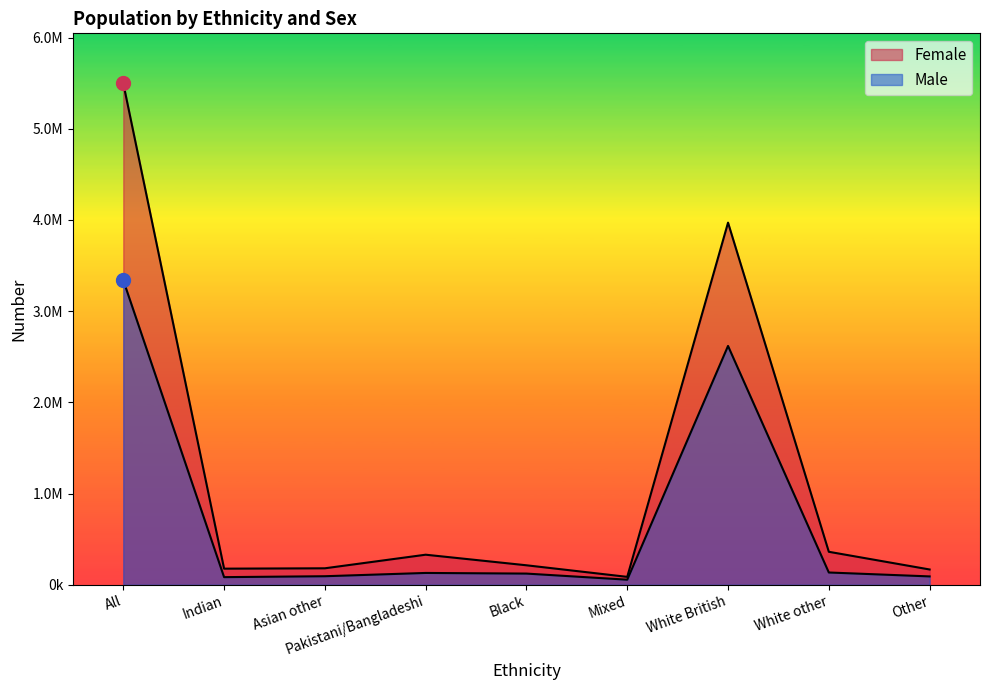

True or false: Female and Male cross at least once.

False